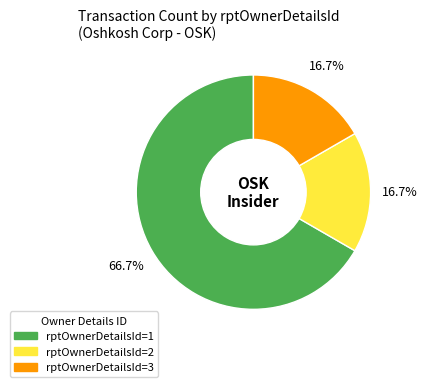

Is there a majority slice in this chart?

Yes